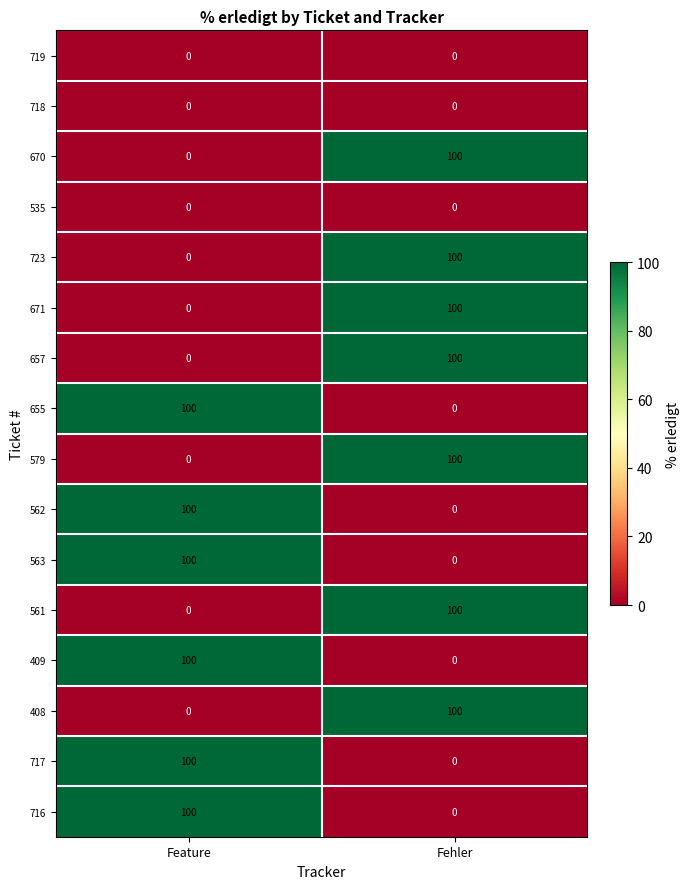

What is the sum of all 717 values?

100